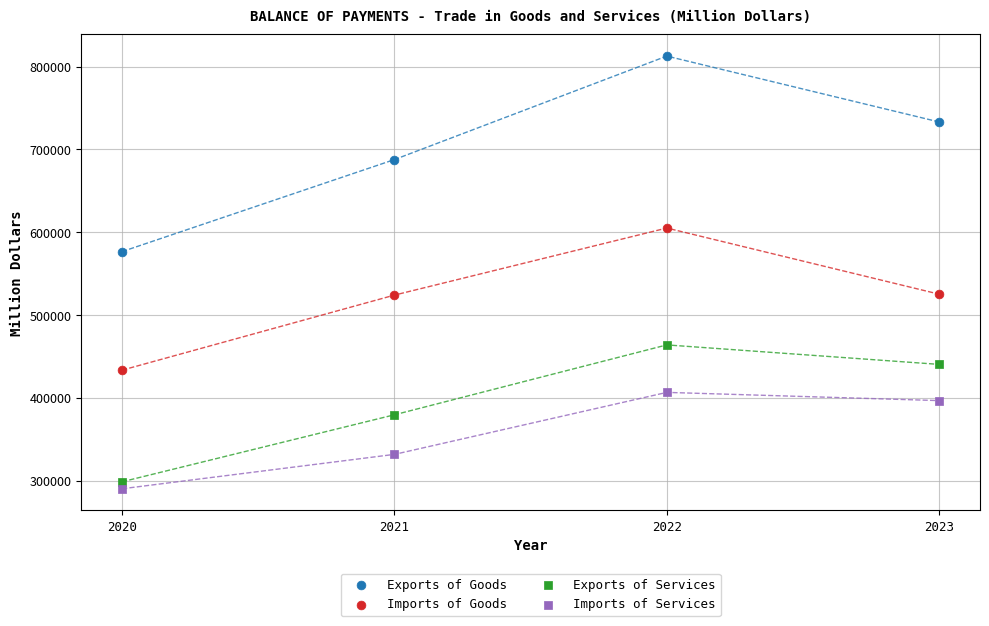

What are all the series names shown in the legend?

Exports of Goods, Imports of Goods, Exports of Services, Imports of Services